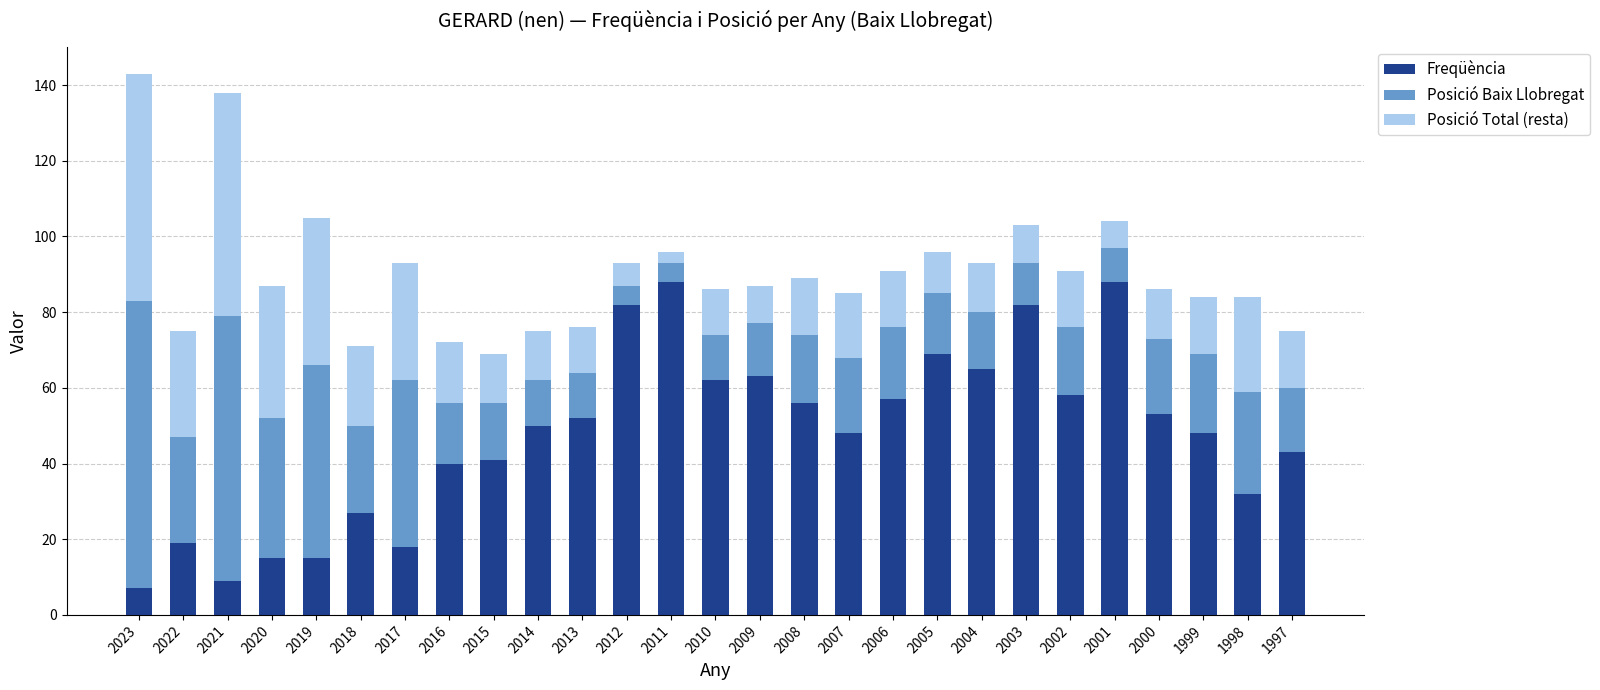

Is it true that Freqüència equals 30 at 2001?

False